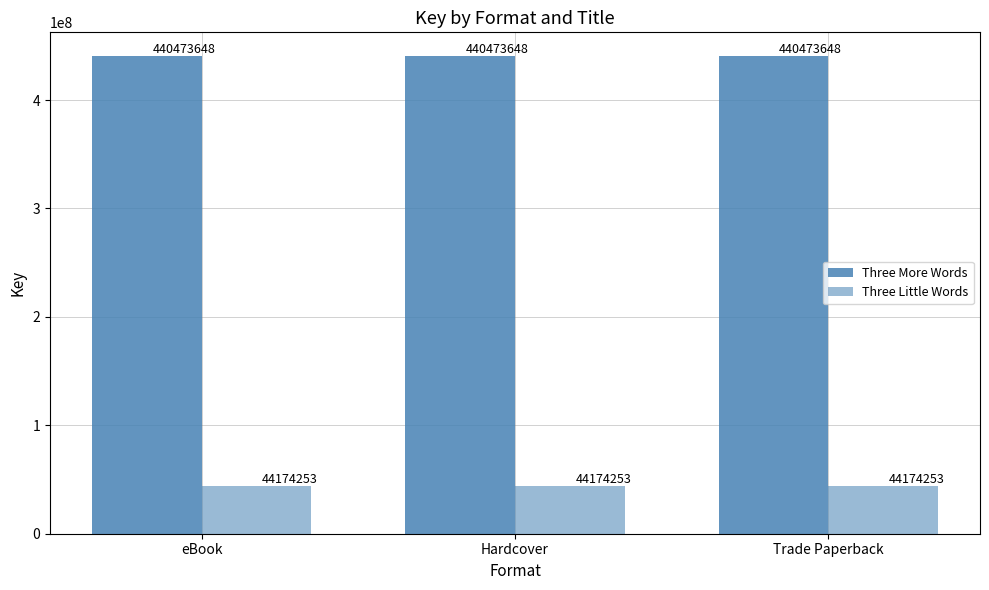

How many groups of bars are there?

3